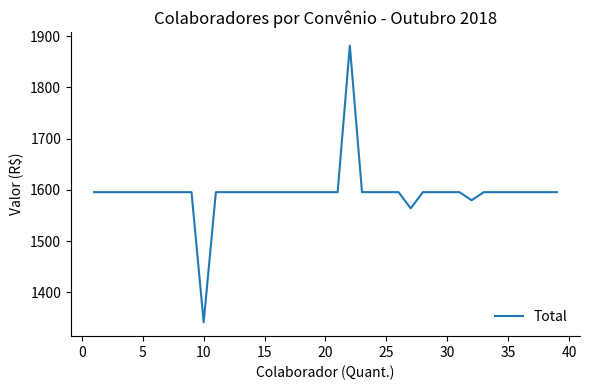

What is the difference between the maximum and minimum values?

540.6